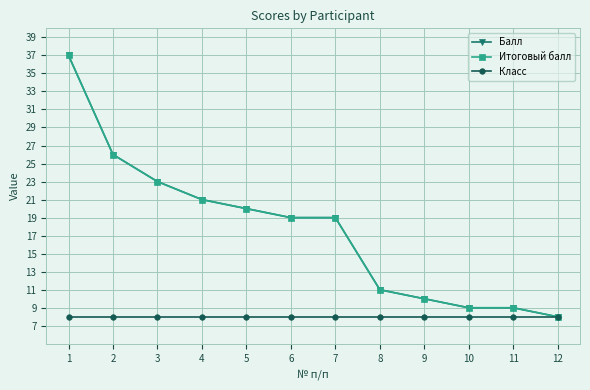

Is this an area chart (filled region under the line)?

No